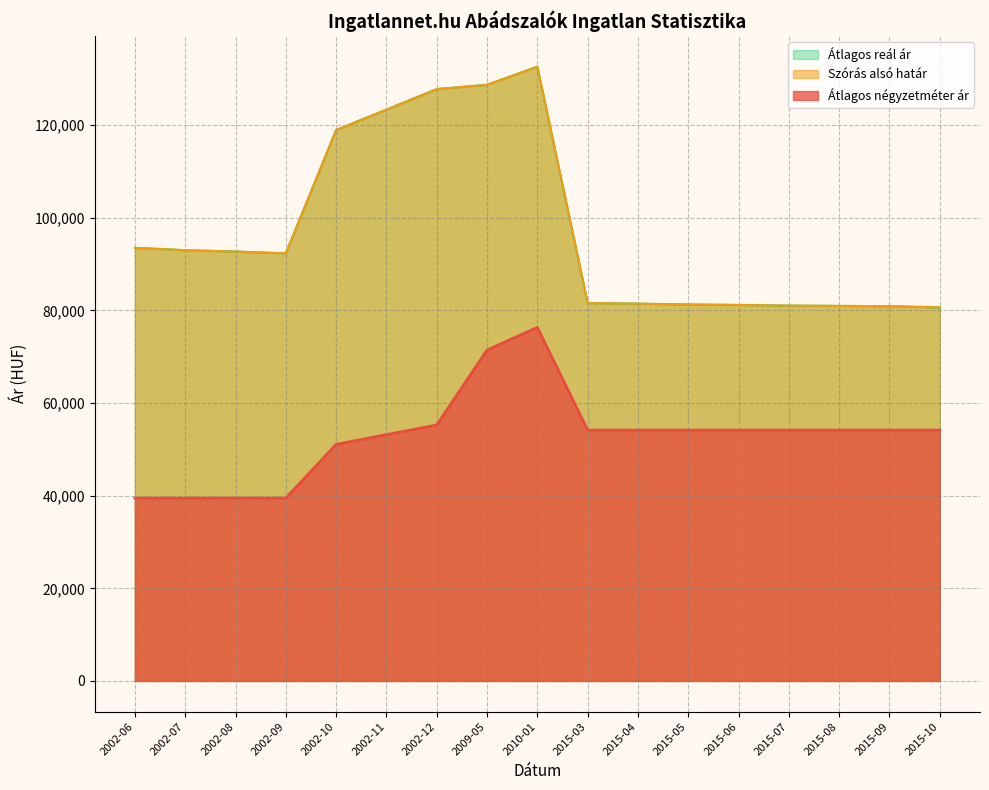

Reading right to left, list all the values displayed in this chart.

Átlagos négyzetméter ár: 2015-10=54166	2015-09=54166	2015-08=54166	2015-07=54166	2015-06=54166	2015-05=54166	2015-04=54166	2015-03=54166	2010-01=76340	2009-05=71443	2002-12=55273	2002-11=53174	2002-10=51075	2002-09=39473	2002-08=39473	2002-07=39473	2002-06=39473
Szórás alsó határ: 2015-10=80660	2015-09=80920	2015-08=80980	2015-07=81041	2015-06=81182	2015-05=81283	2015-04=81465	2015-03=81588	2010-01=132626	2009-05=128721	2002-12=127790	2002-11=123363	2002-10=118951	2002-09=92323	2002-08=92719	2002-07=93009	2002-06=93521
Átlagos reál ár: 2015-10=80660	2015-09=80920	2015-08=80980	2015-07=81041	2015-06=81182	2015-05=81283	2015-04=81465	2015-03=81588	2010-01=132626	2009-05=128721	2002-12=127790	2002-11=123363	2002-10=118951	2002-09=92323	2002-08=92719	2002-07=93009	2002-06=93521